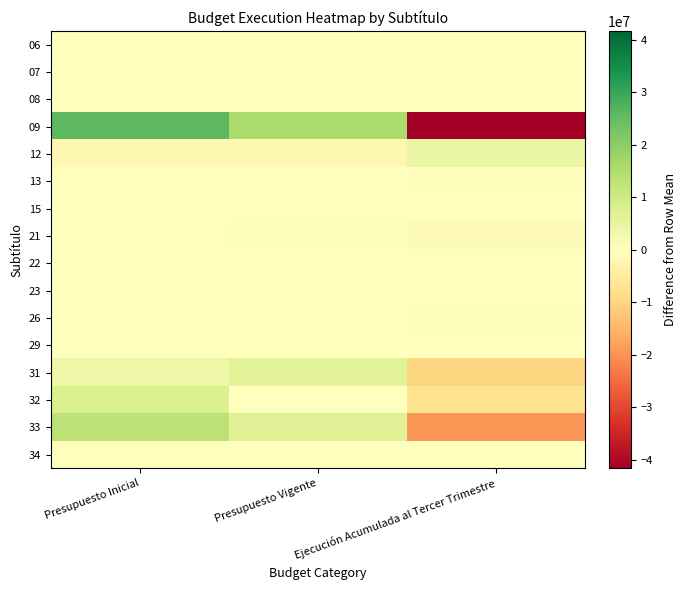

List the series in order of their peak value, highest first.

09, 33, 32, 31, 12, 21, 26, 29, 13, 08, 22, 23, 15, 07, 34, 06